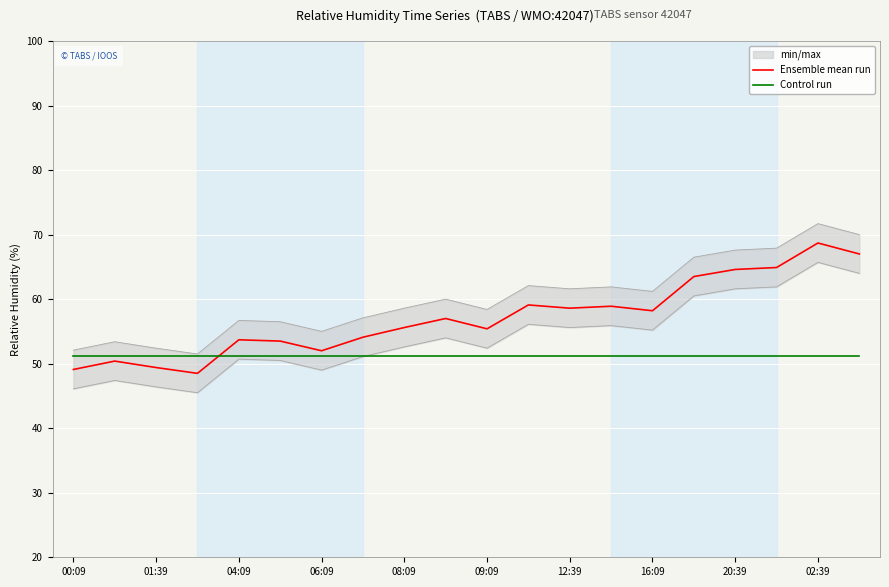

Is the value of Control run at 12:39 greater than the value of Ensemble mean run at 00:09?

Yes